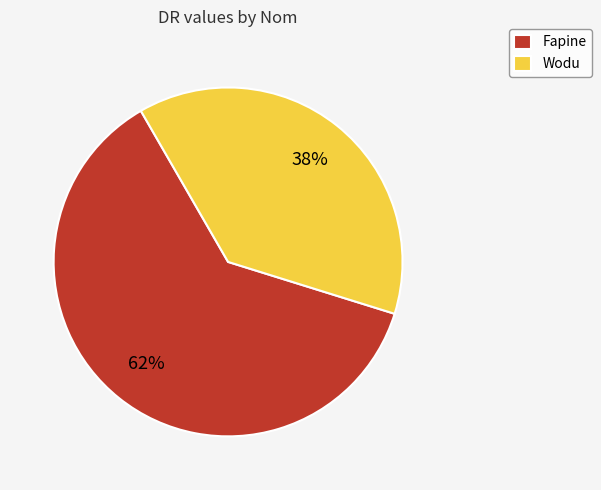

The Fapine slice represents 48% of the pie. True or false?

False